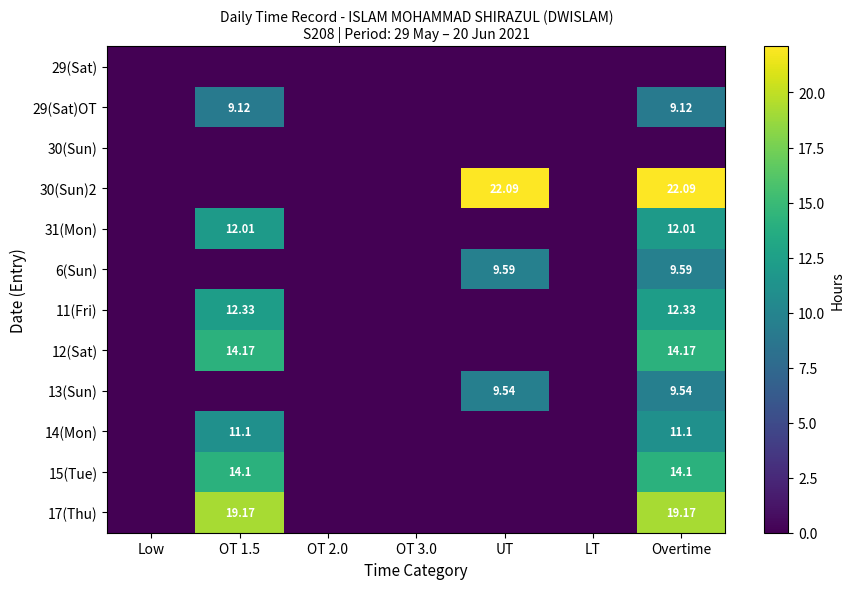

The 11(Fri) series shows -8.2 at UT. True or false?

False